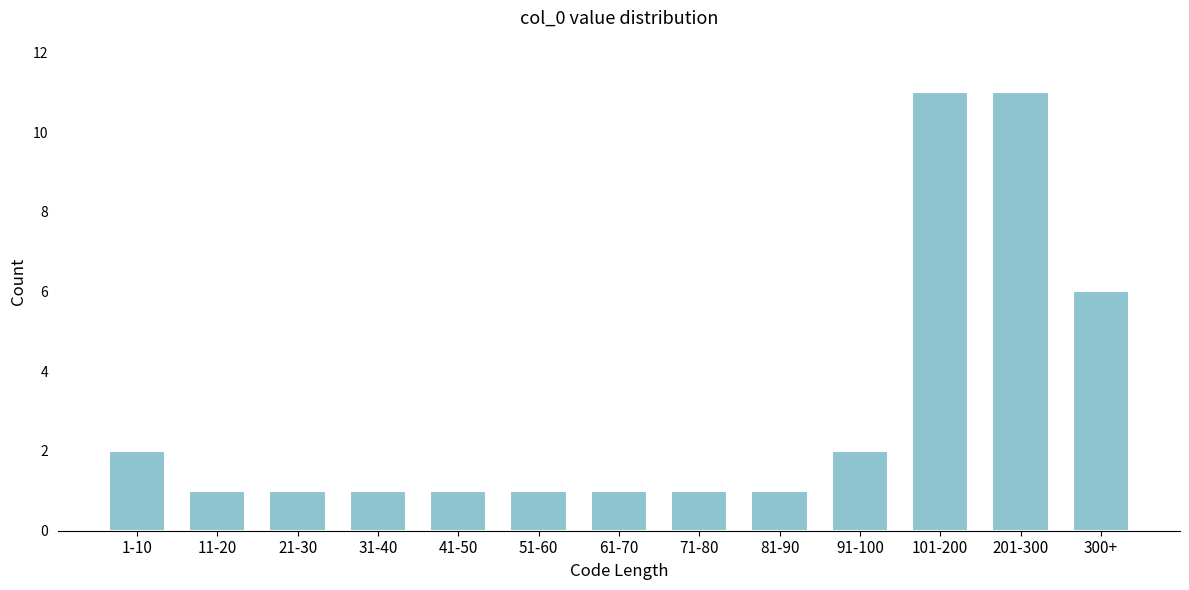

Reading left to right, list all the values displayed in this chart.

2	1	1	1	1	1	1	1	1	2	11	11	6